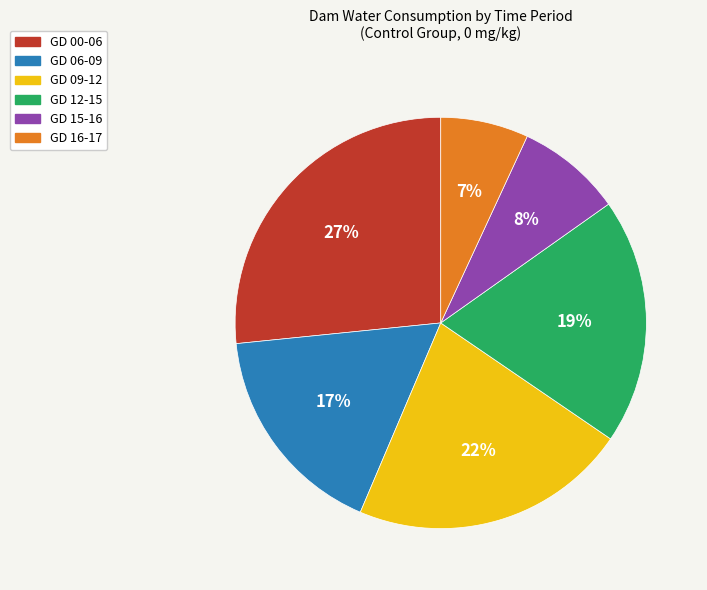

To the nearest percent, what is the difference between the GD 12-15 and GD 16-17 slice percentages?

12%